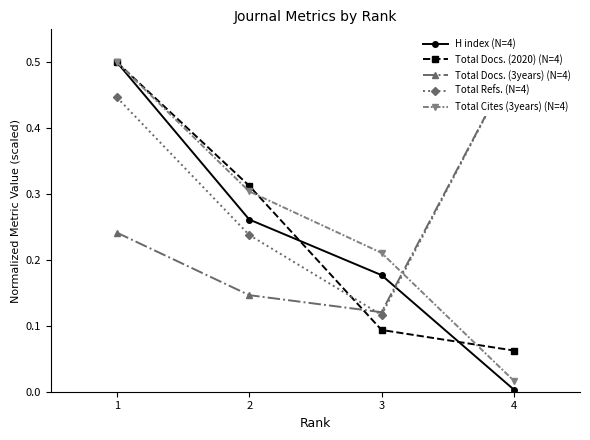

Which series has the widest spread of values?

H index (N=4)